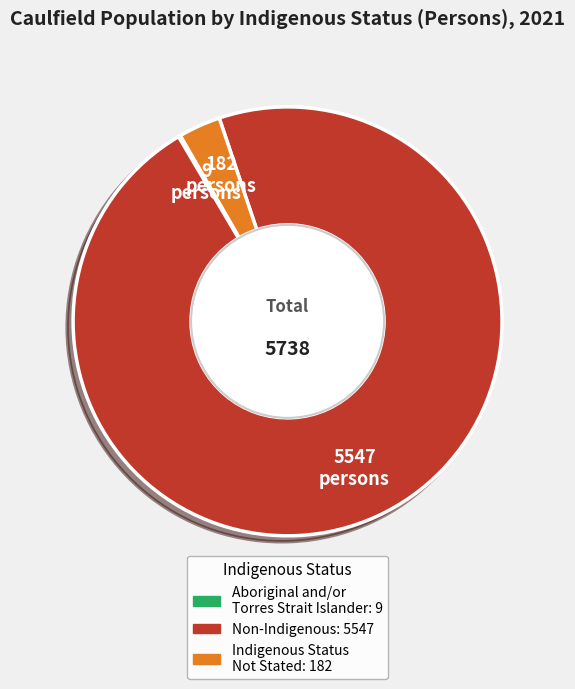

Does any single category account for the majority?

Yes